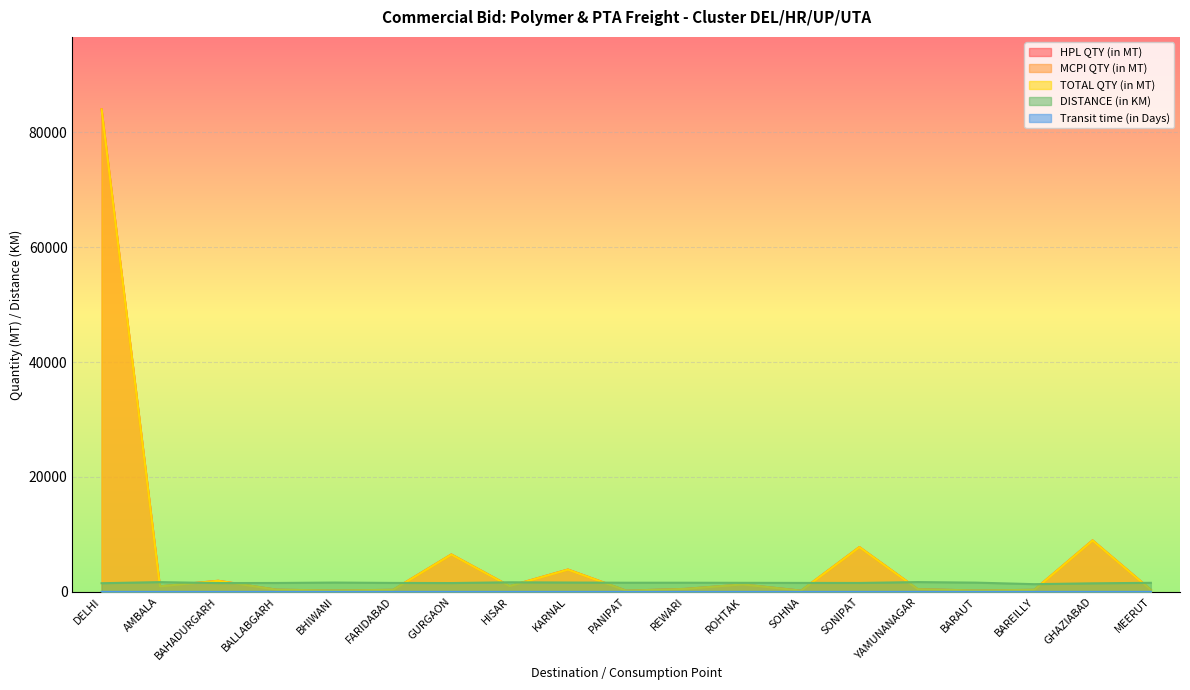

Which category has the highest value in the Transit time (in Days) series?

DELHI